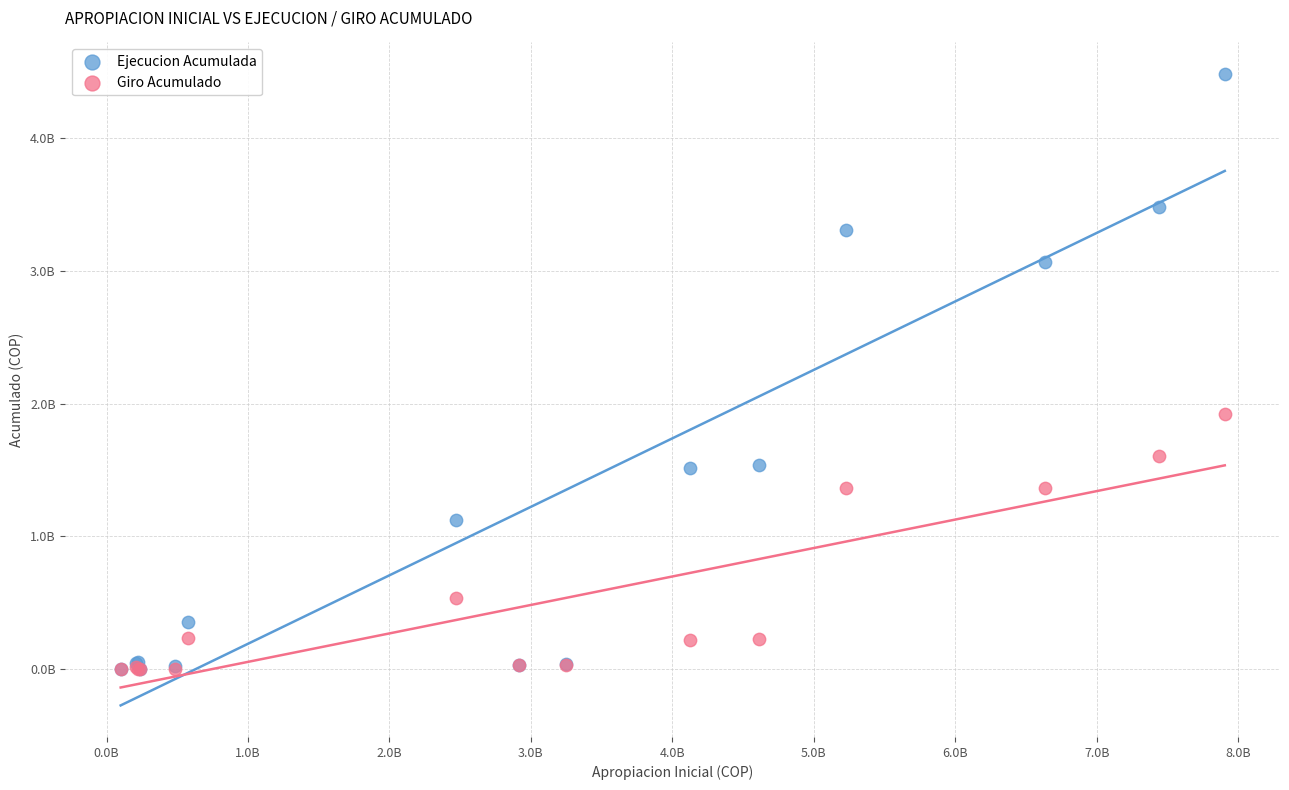

What are all the series names shown in the legend?

Ejecucion Acumulada, Giro Acumulado